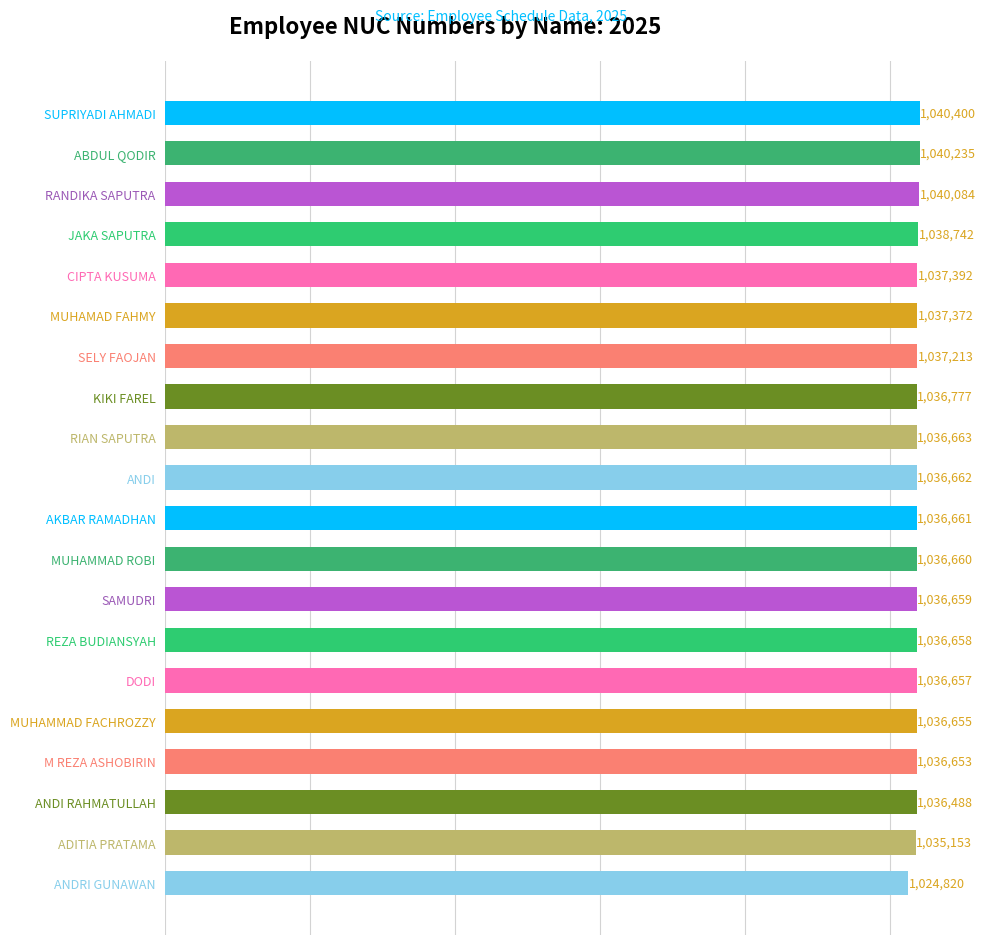

What position from the bottom is ADITIA PRATAMA?

2